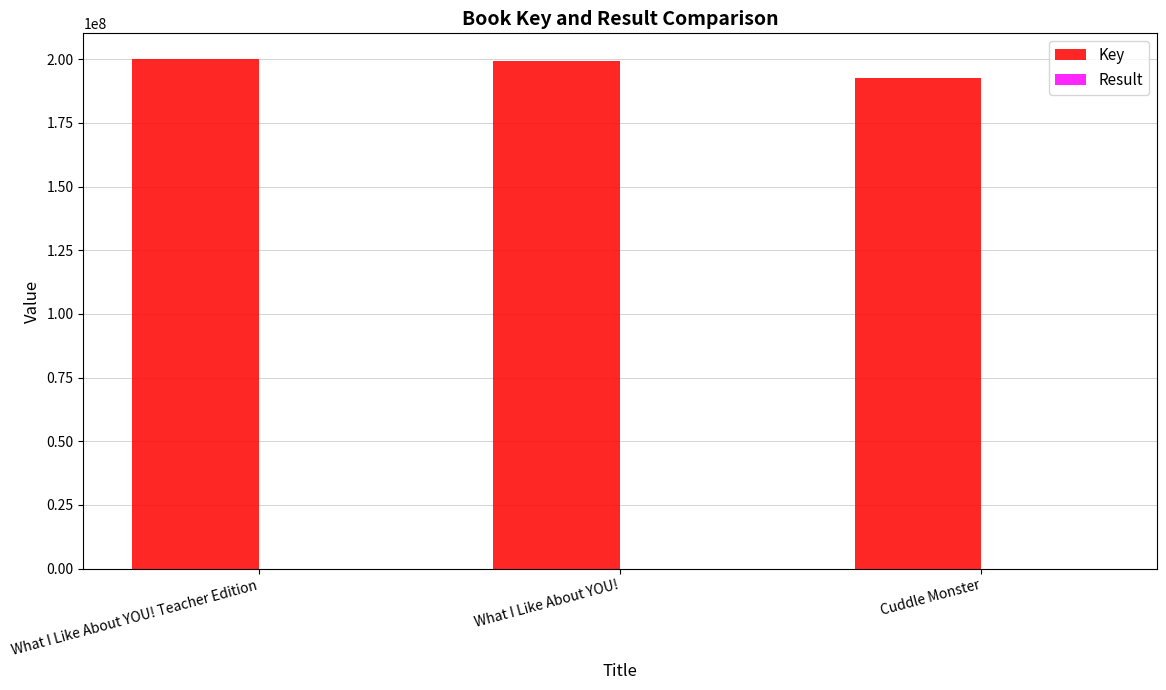

How many series are shown in this chart?

2